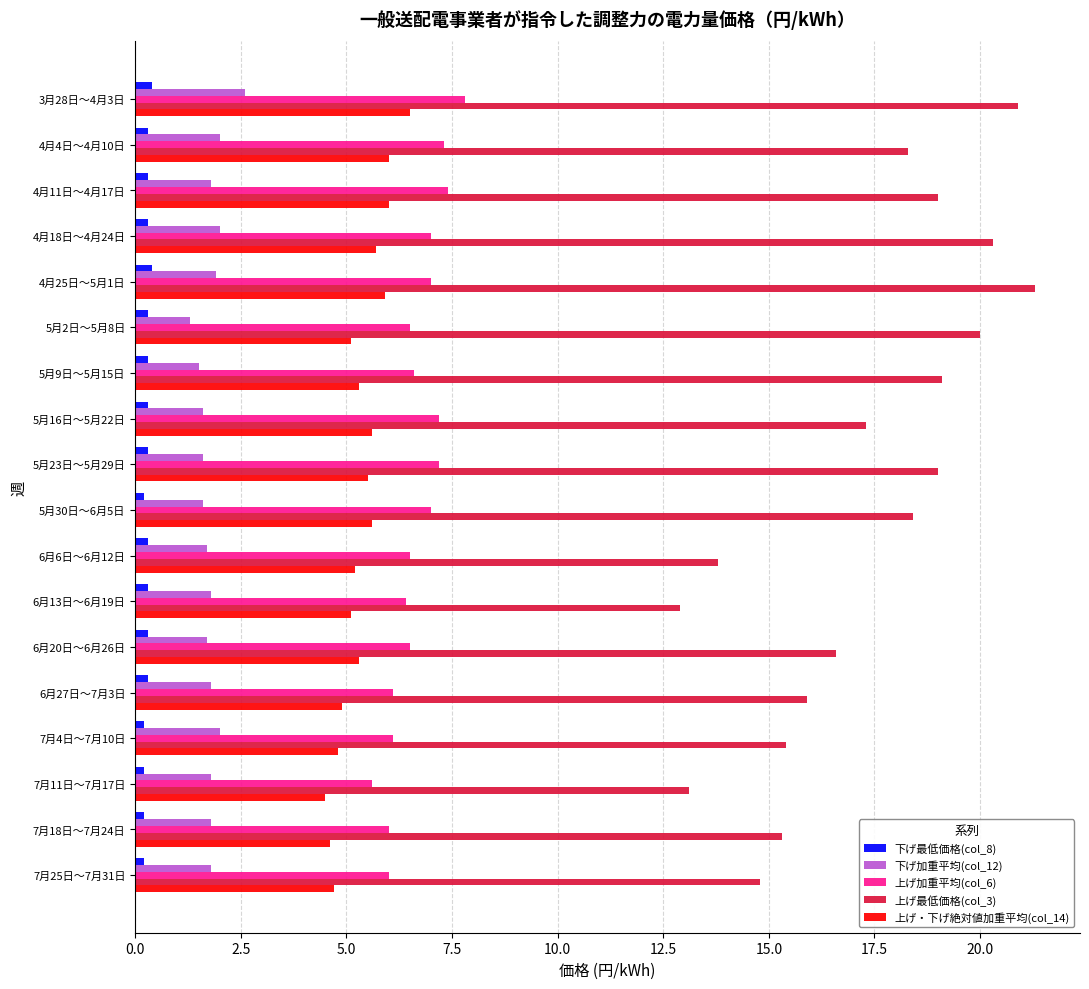

How many categories are shown in the chart?

18